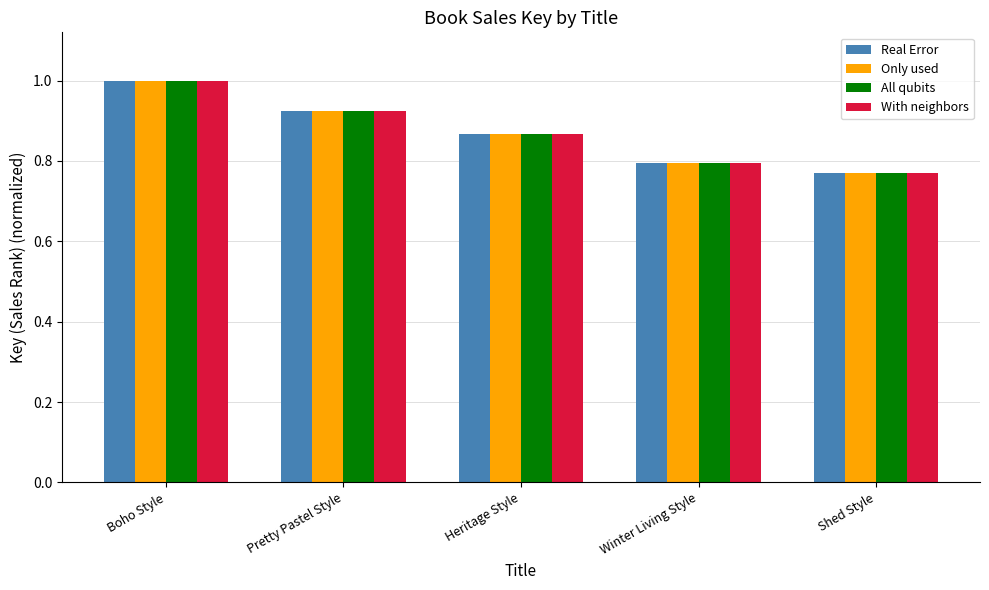

Rank the categories by With neighbors value from highest to lowest.

Boho Style, Pretty Pastel Style, Heritage Style, Winter Living Style, Shed Style